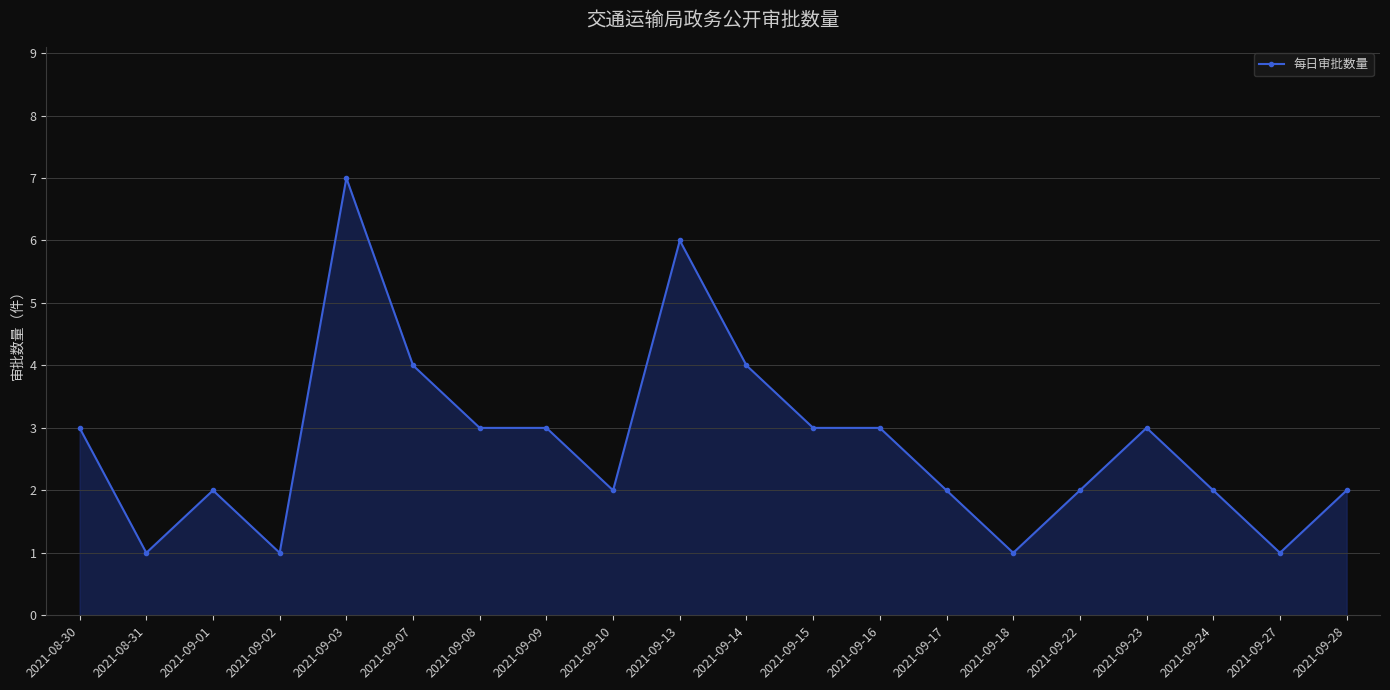

Where is the first local minimum?

2021-08-31